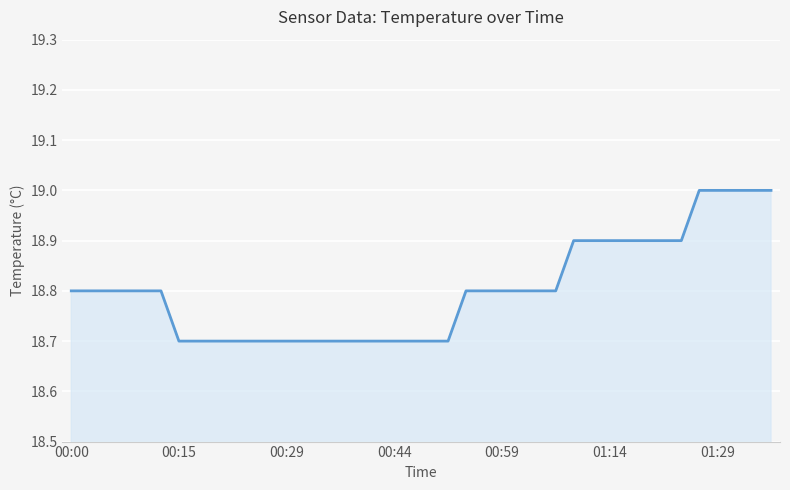

What is the smallest value displayed?

18.7